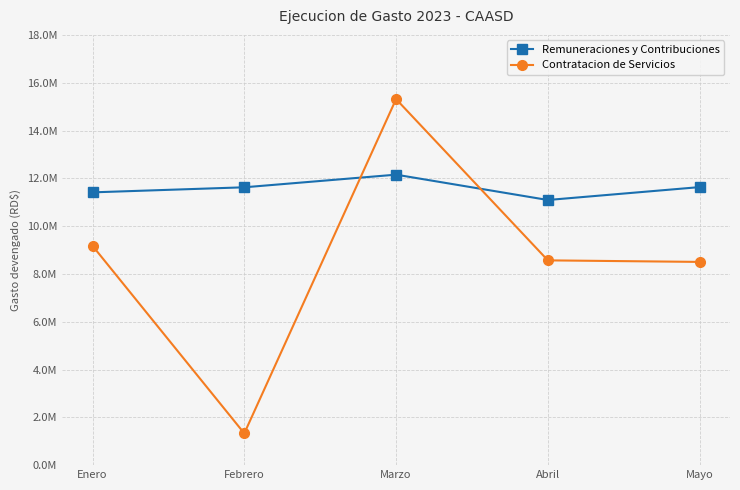

Which series has the widest spread of values?

Contratacion de Servicios